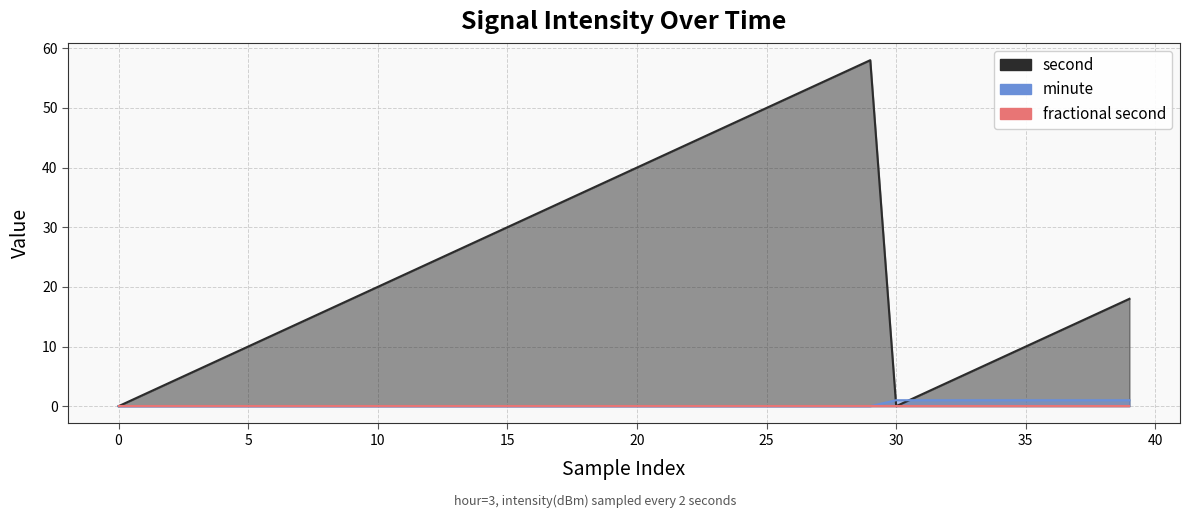

Where do minute and second first cross each other?

29 and 30